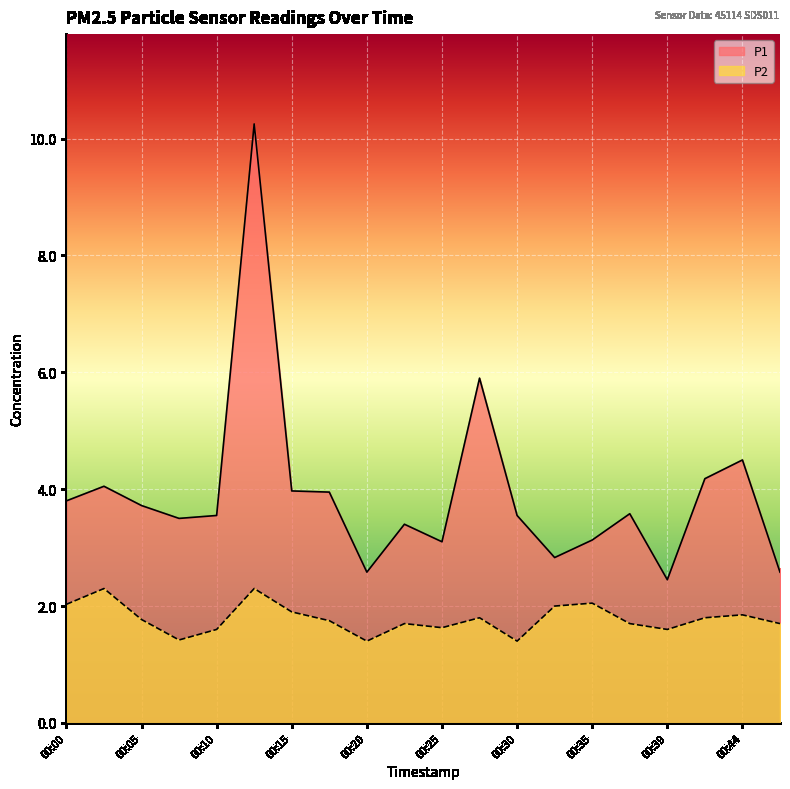

List the labels in order of P1 value, smallest first.

00:39, 00:20, 00:47, 00:32, 00:25, 00:35, 00:22, 00:07, 00:10, 00:30, 00:37, 00:05, 00:00, 00:17, 00:15, 00:02, 00:42, 00:44, 00:27, 00:12